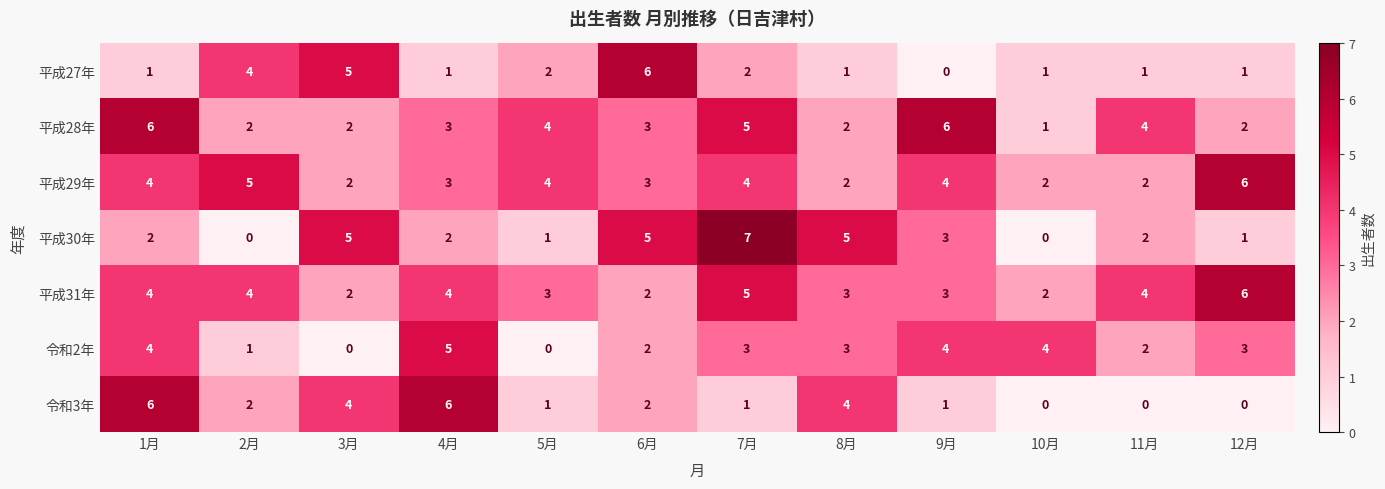

At how many categories does at least one series exceed 3?

12